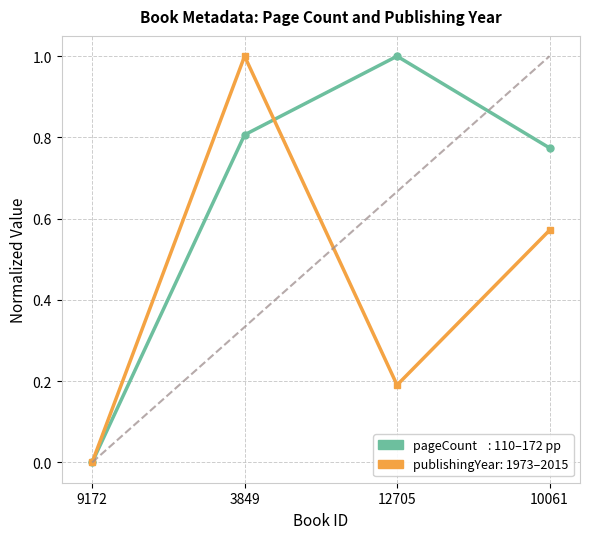

What is the greatest value displayed?

1.0